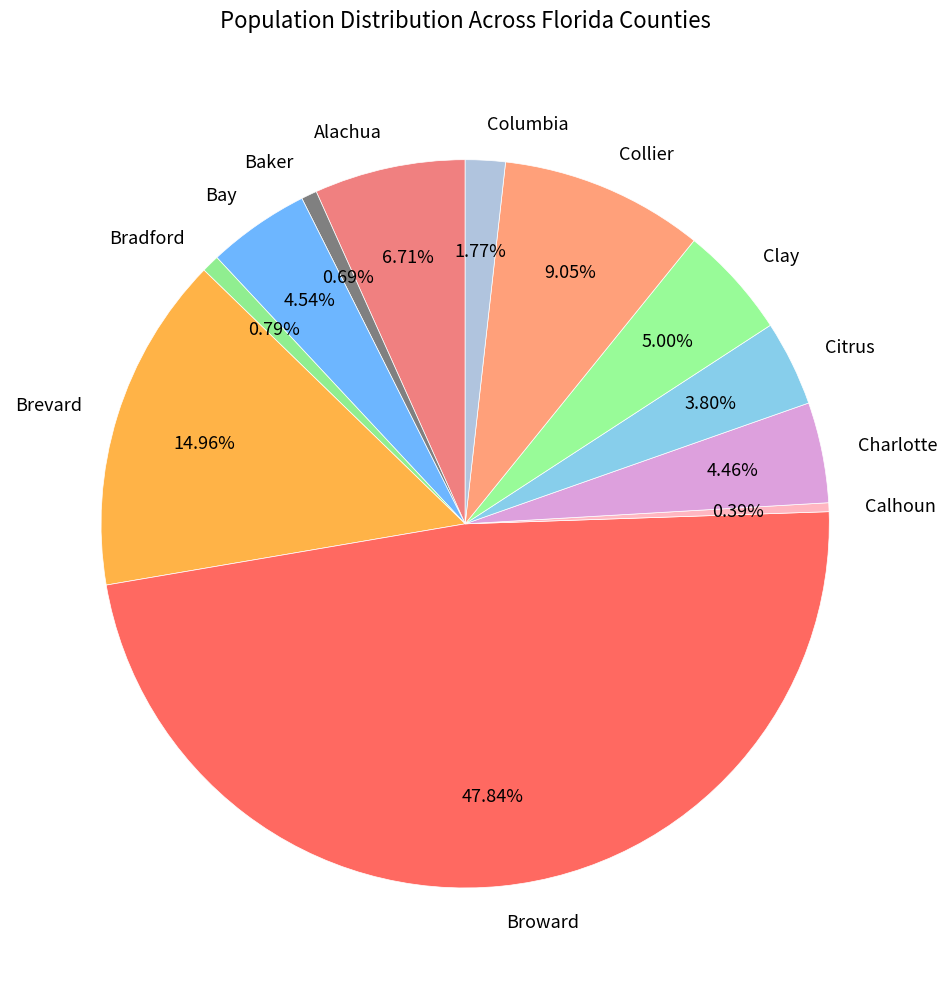

Does any single category account for the majority?

No